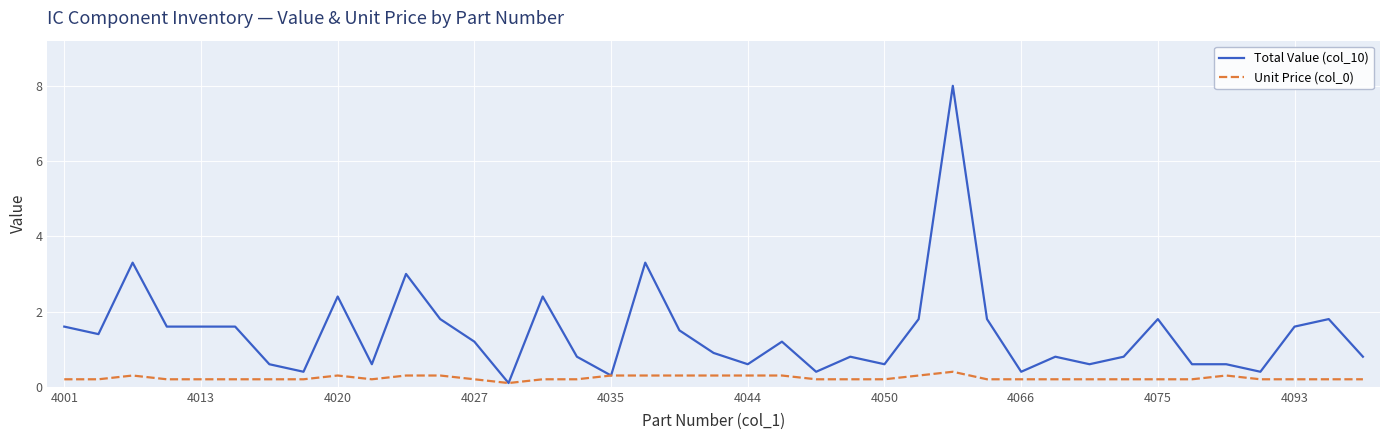

Rank the series by their maximum value, from highest to lowest.

Total Value (col_10), Unit Price (col_0)